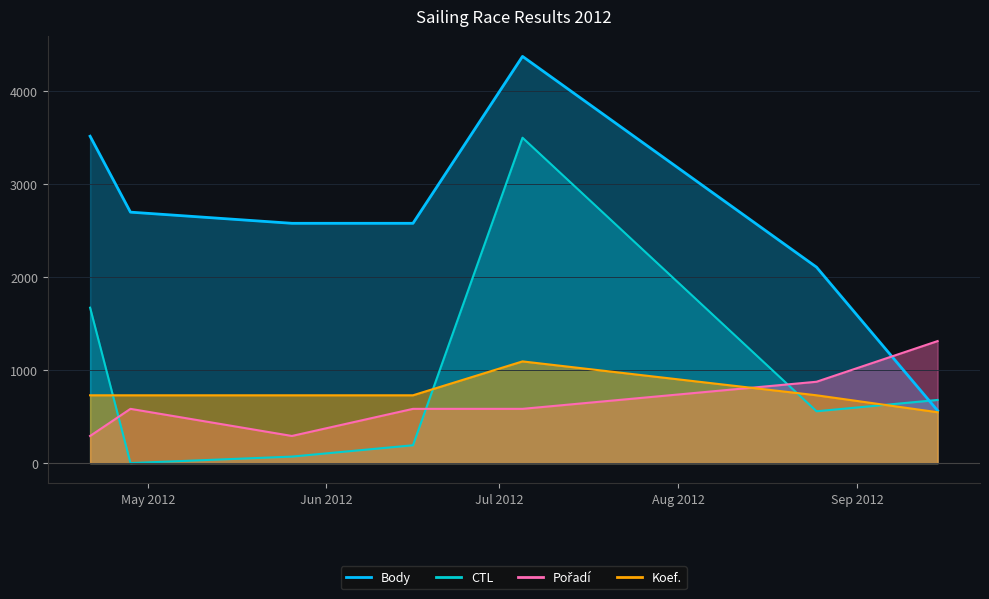

What is the difference between the second highest and second lowest values in the CTL series?

1602.4